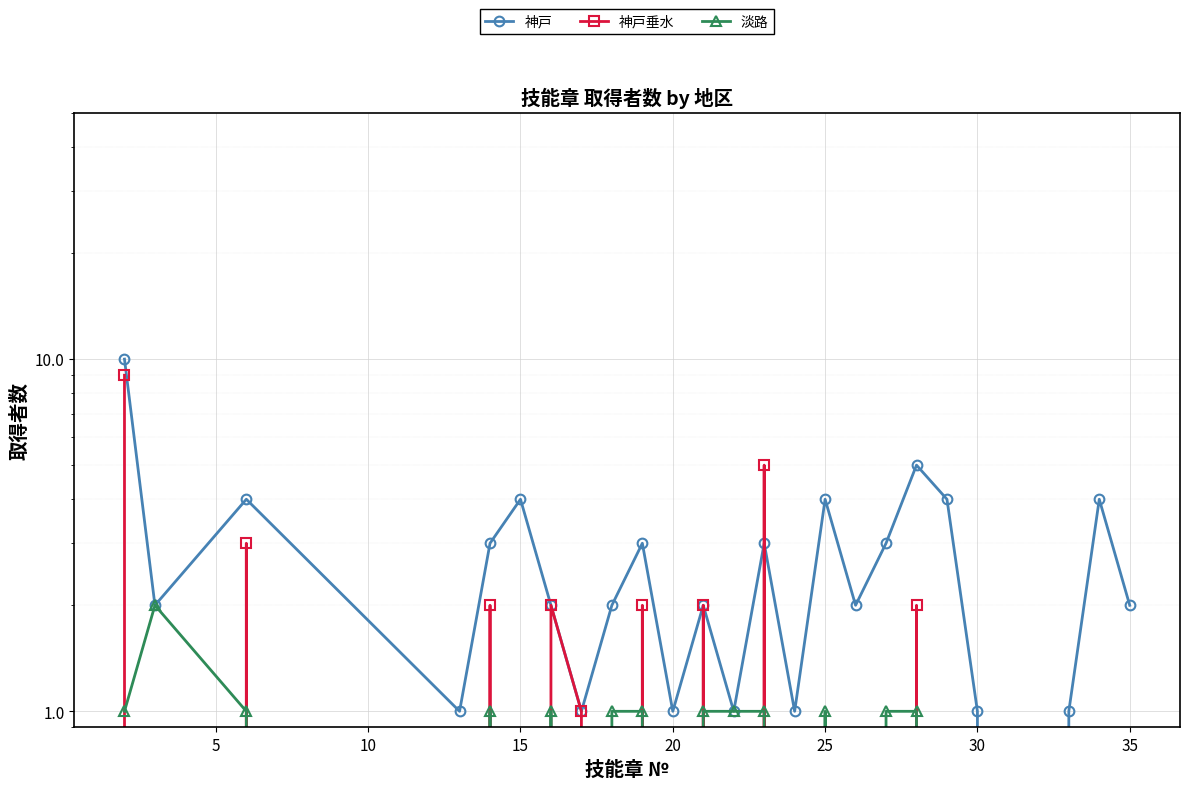

At 5, list the series in order from largest to smallest.

神戸, 淡路, 神戸垂水